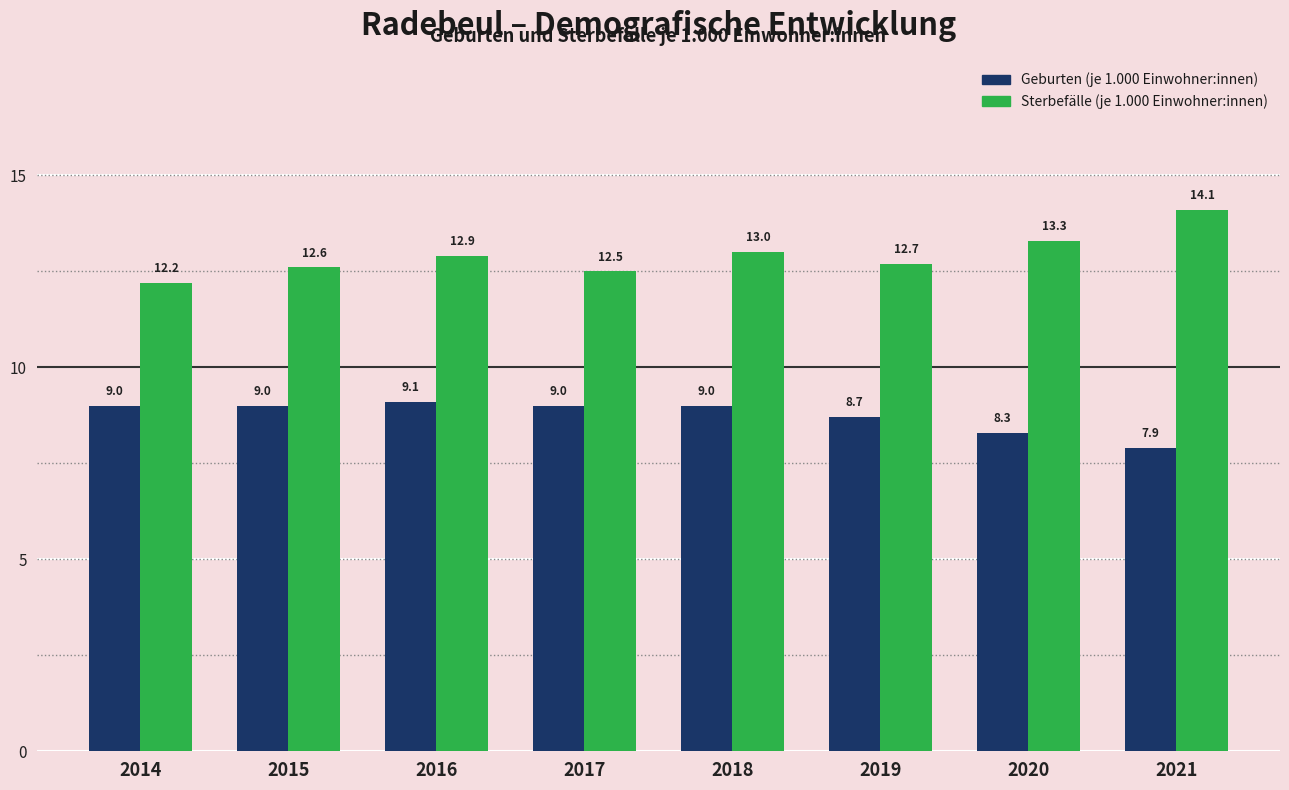

Reading left to right, transcribe all the data shown in this chart.

Geburten (je 1.000 Einwohner:innen): 9.0	9.0	9.1	9.0	9.0	8.7	8.3	7.9
Sterbefälle (je 1.000 Einwohner:innen): 12.2	12.6	12.9	12.5	13.0	12.7	13.3	14.1